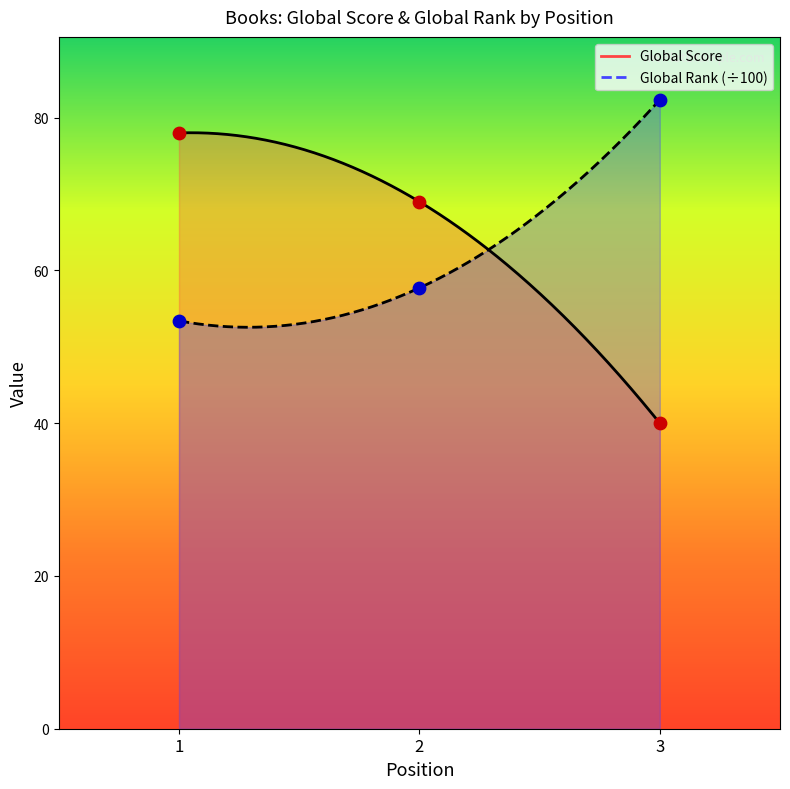

At how many categories does at least one series exceed 59?

3